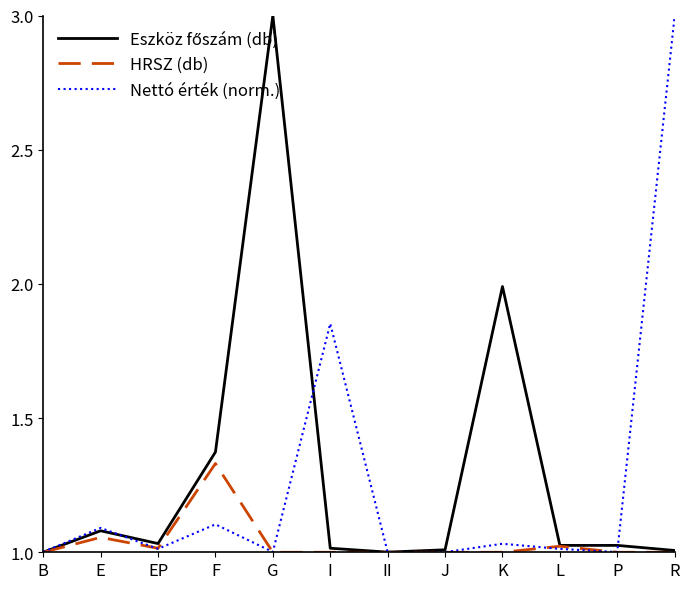

Which category has the highest value in the Nettó érték (norm.) series?

R